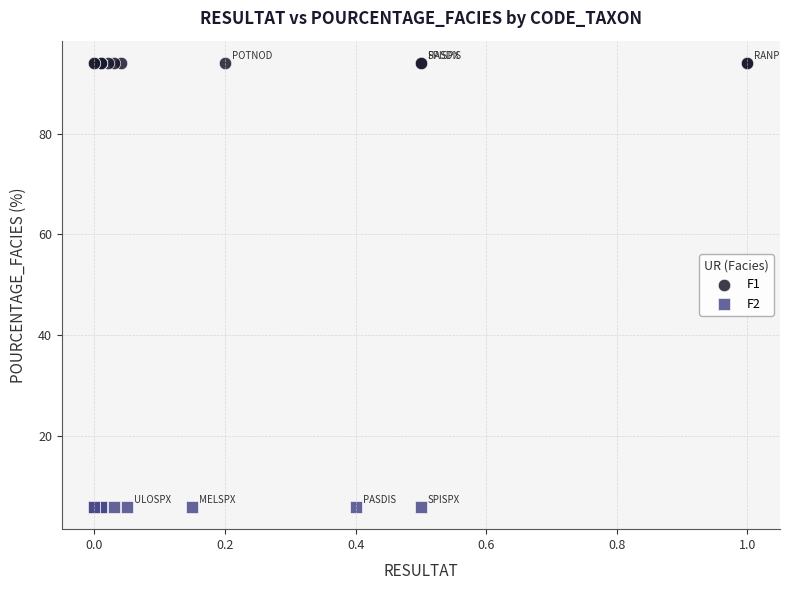

Which series reaches the maximum Y coordinate?

F1